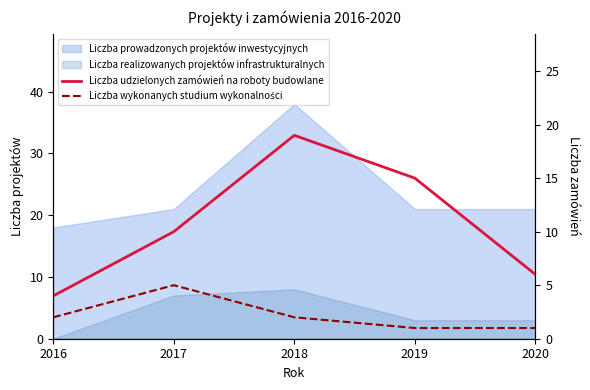

True or false: Liczba wykonanych studium wykonalności and Liczba udzielonych zamówień na roboty budowlane cross at least once.

False